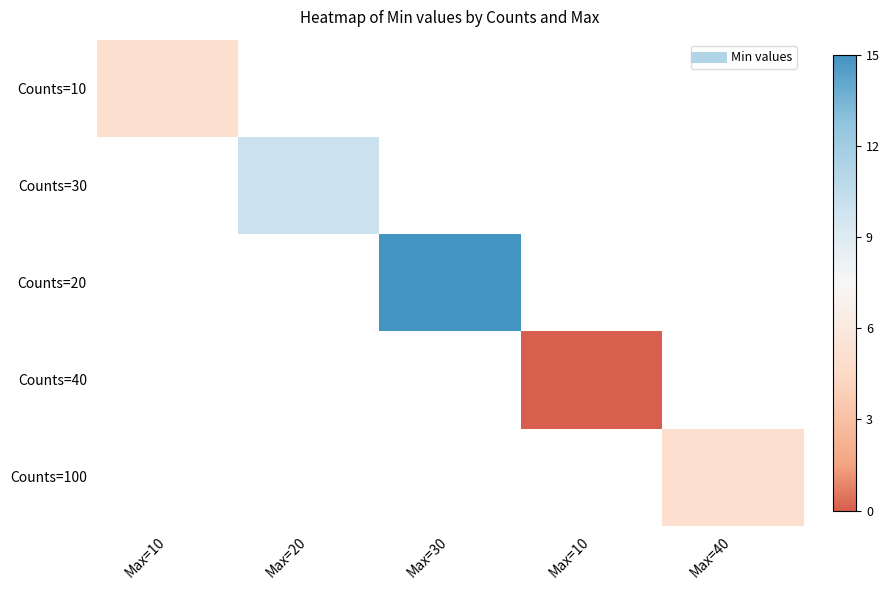

The value of Counts=10 at Max=10 is 8.8. True or false?

False